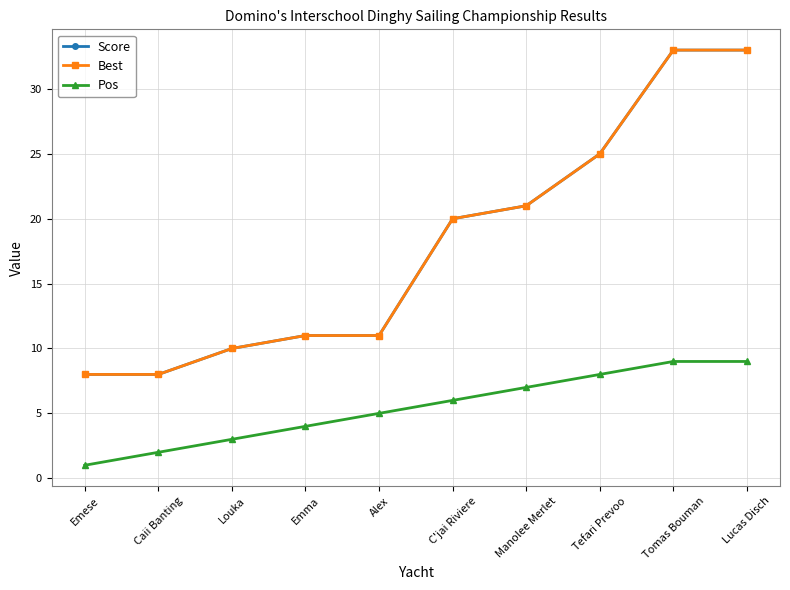

What is the sum of all Score values?

180